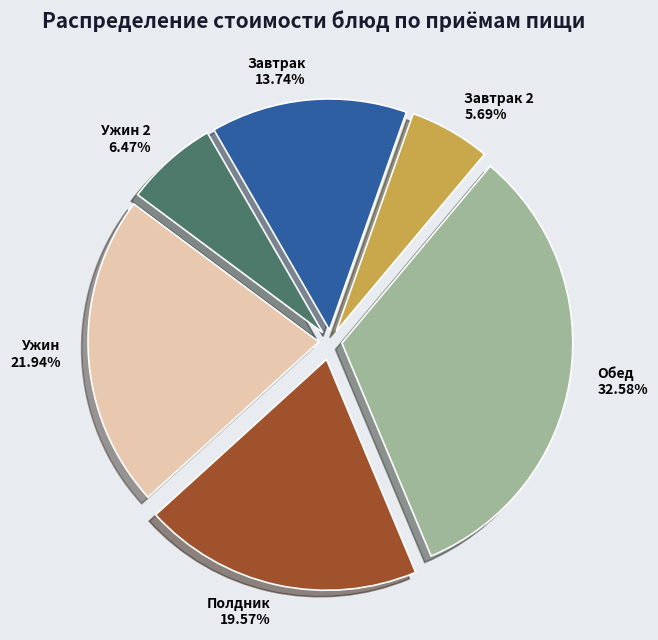

Rank the categories by value from highest to lowest.

Обед 32.58%, Ужин 21.94%, Полдник 19.57%, Завтрак 13.74%, Ужин 2 6.47%, Завтрак 2 5.69%